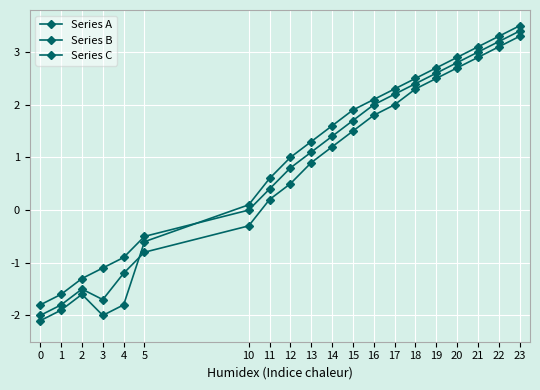

Does the chart have visible grid lines?

Yes